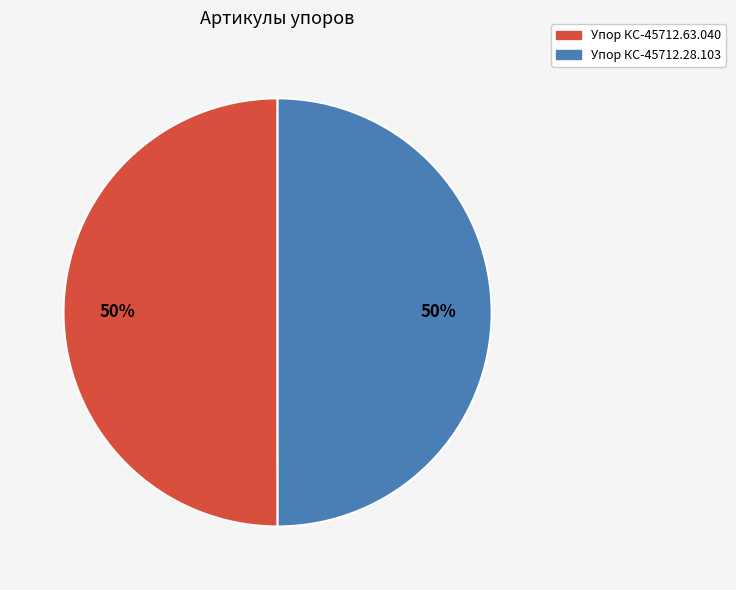

Do Упор КС-45712.63.040 and Упор КС-45712.28.103 together represent more than half of the pie?

Yes